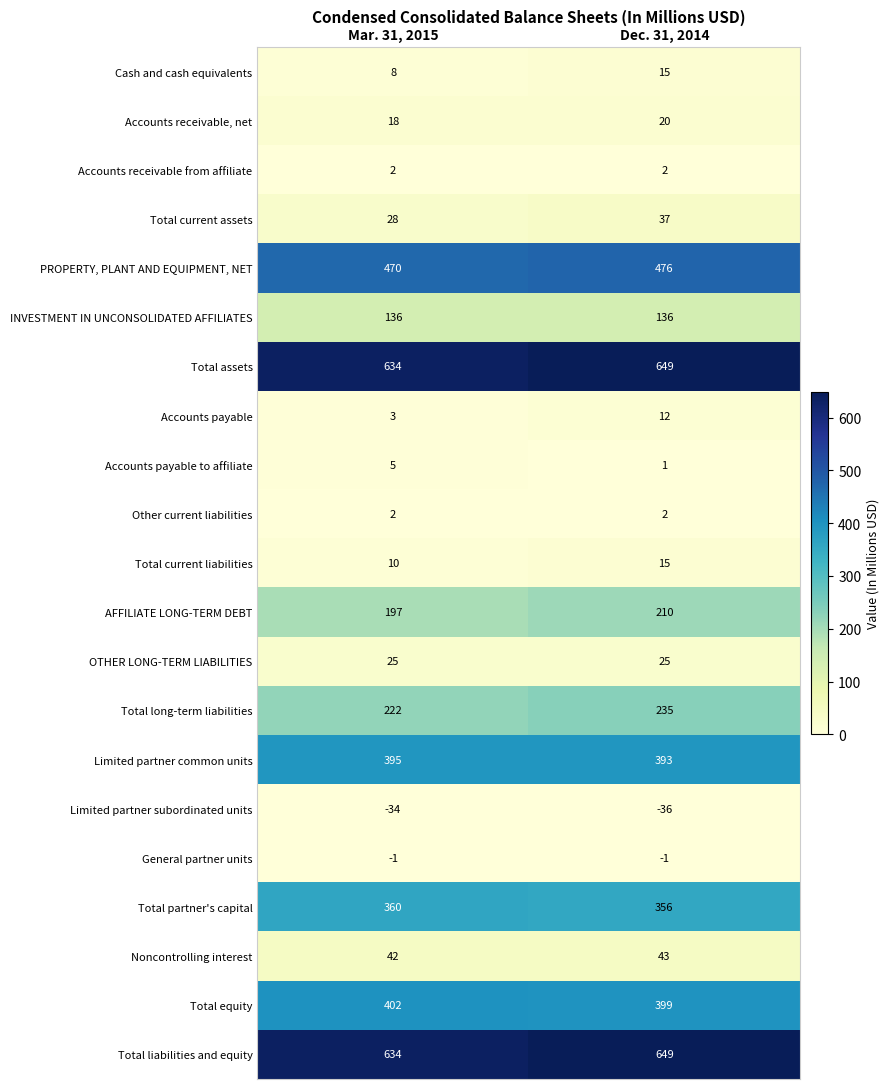

Which category has the lowest value across all series?

Dec. 31, 2014